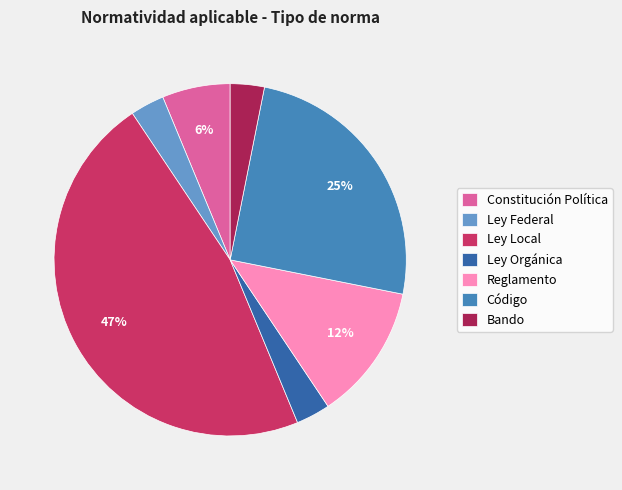

To the nearest percent, what is the average slice percentage?

14%